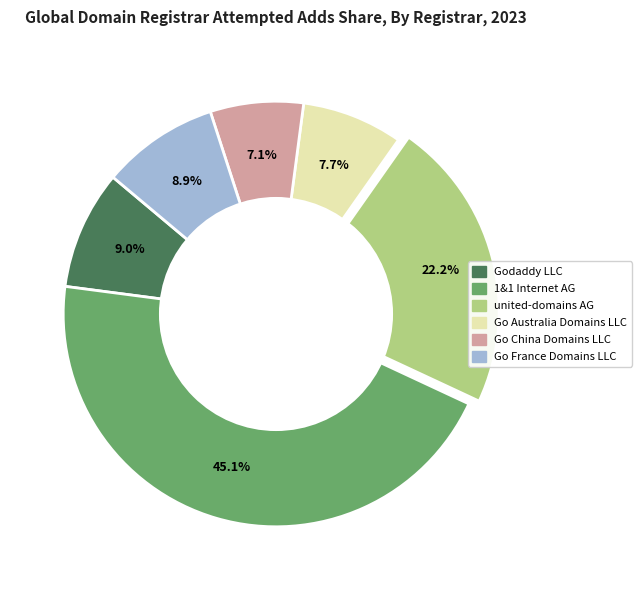

To the nearest percent, what percentage of the pie is Go France Domains LLC?

9%